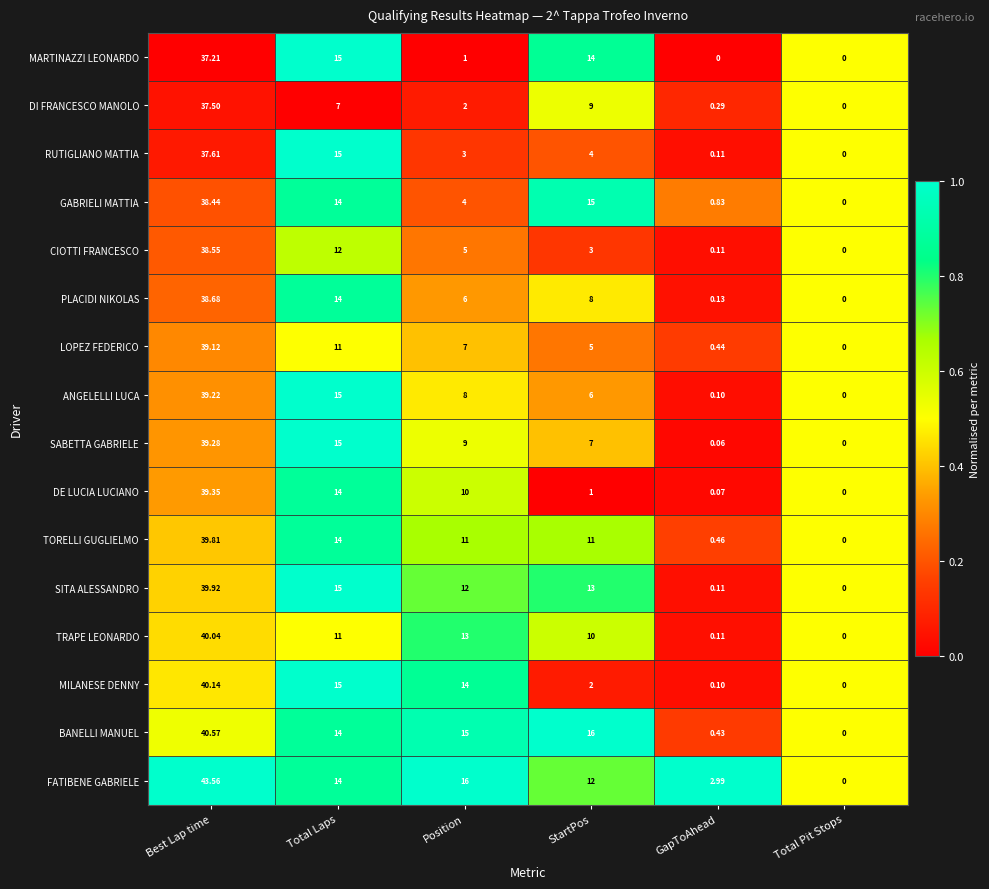

At which label does PLACIDI NIKOLAS reach its minimum?

Total Pit Stops